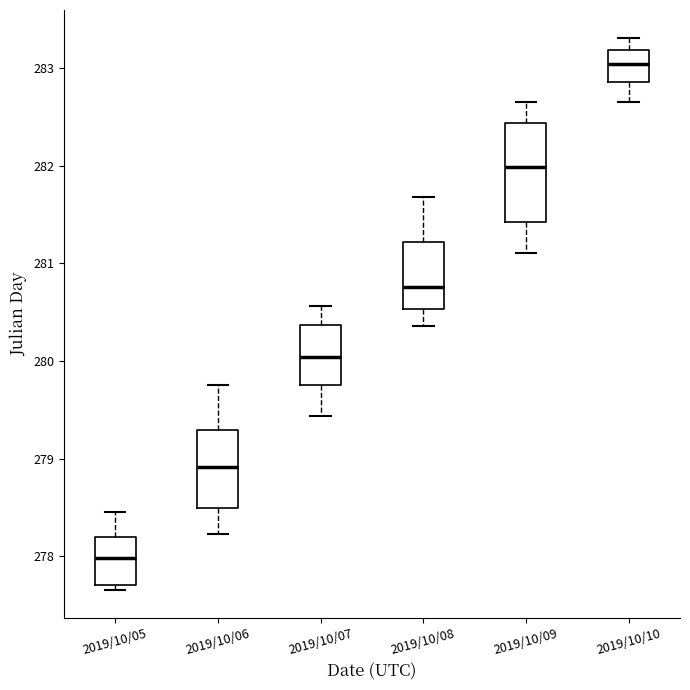

Reading left to right, read every box against the y-axis: the position of its median line, the range the box covers, and the ends of its whiskers. The values are not printed on the chart, so give them approximately, as read against the axis.

2019/10/05: median 278.0, box 277.7 to 278.2, whiskers 277.7 (just below the box's lower edge) to 278.5
2019/10/06: median 278.9, box 278.5 to 279.3, whiskers 278.2 to 279.8
2019/10/07: median 280.0, box 279.8 to 280.4, whiskers 279.4 to 280.6
2019/10/08: median 280.8, box 280.5 to 281.2, whiskers 280.4 to 281.7
2019/10/09: median 282.0, box 281.4 to 282.4, whiskers 281.1 to 282.7
2019/10/10: median 283.0, box 282.9 to 283.2, whiskers 282.7 to 283.3